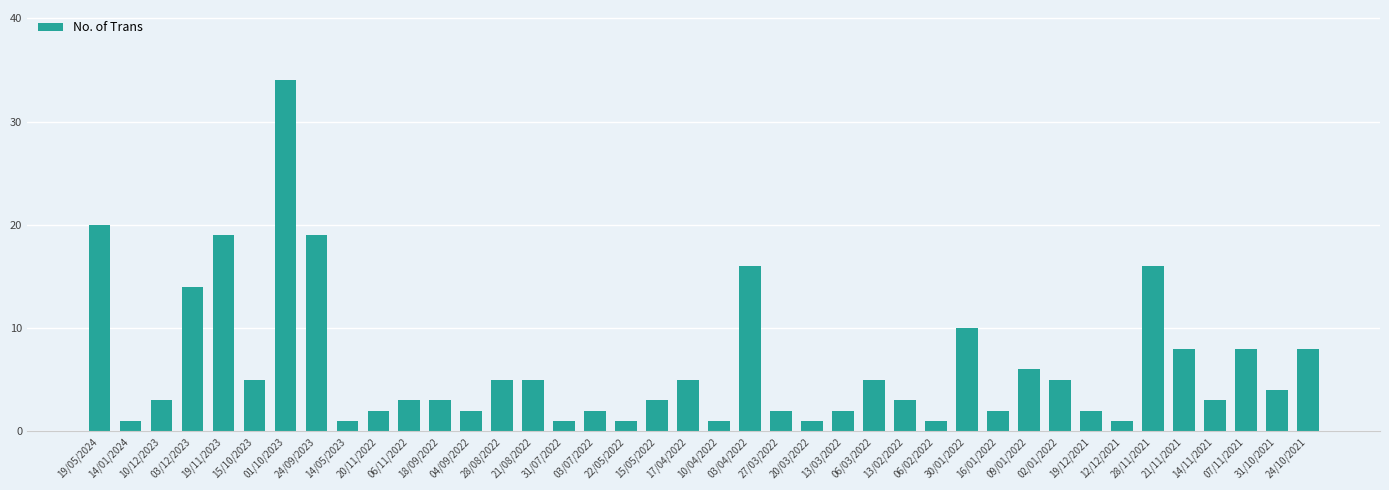

Which category has the highest value across all series?

01/10/2023